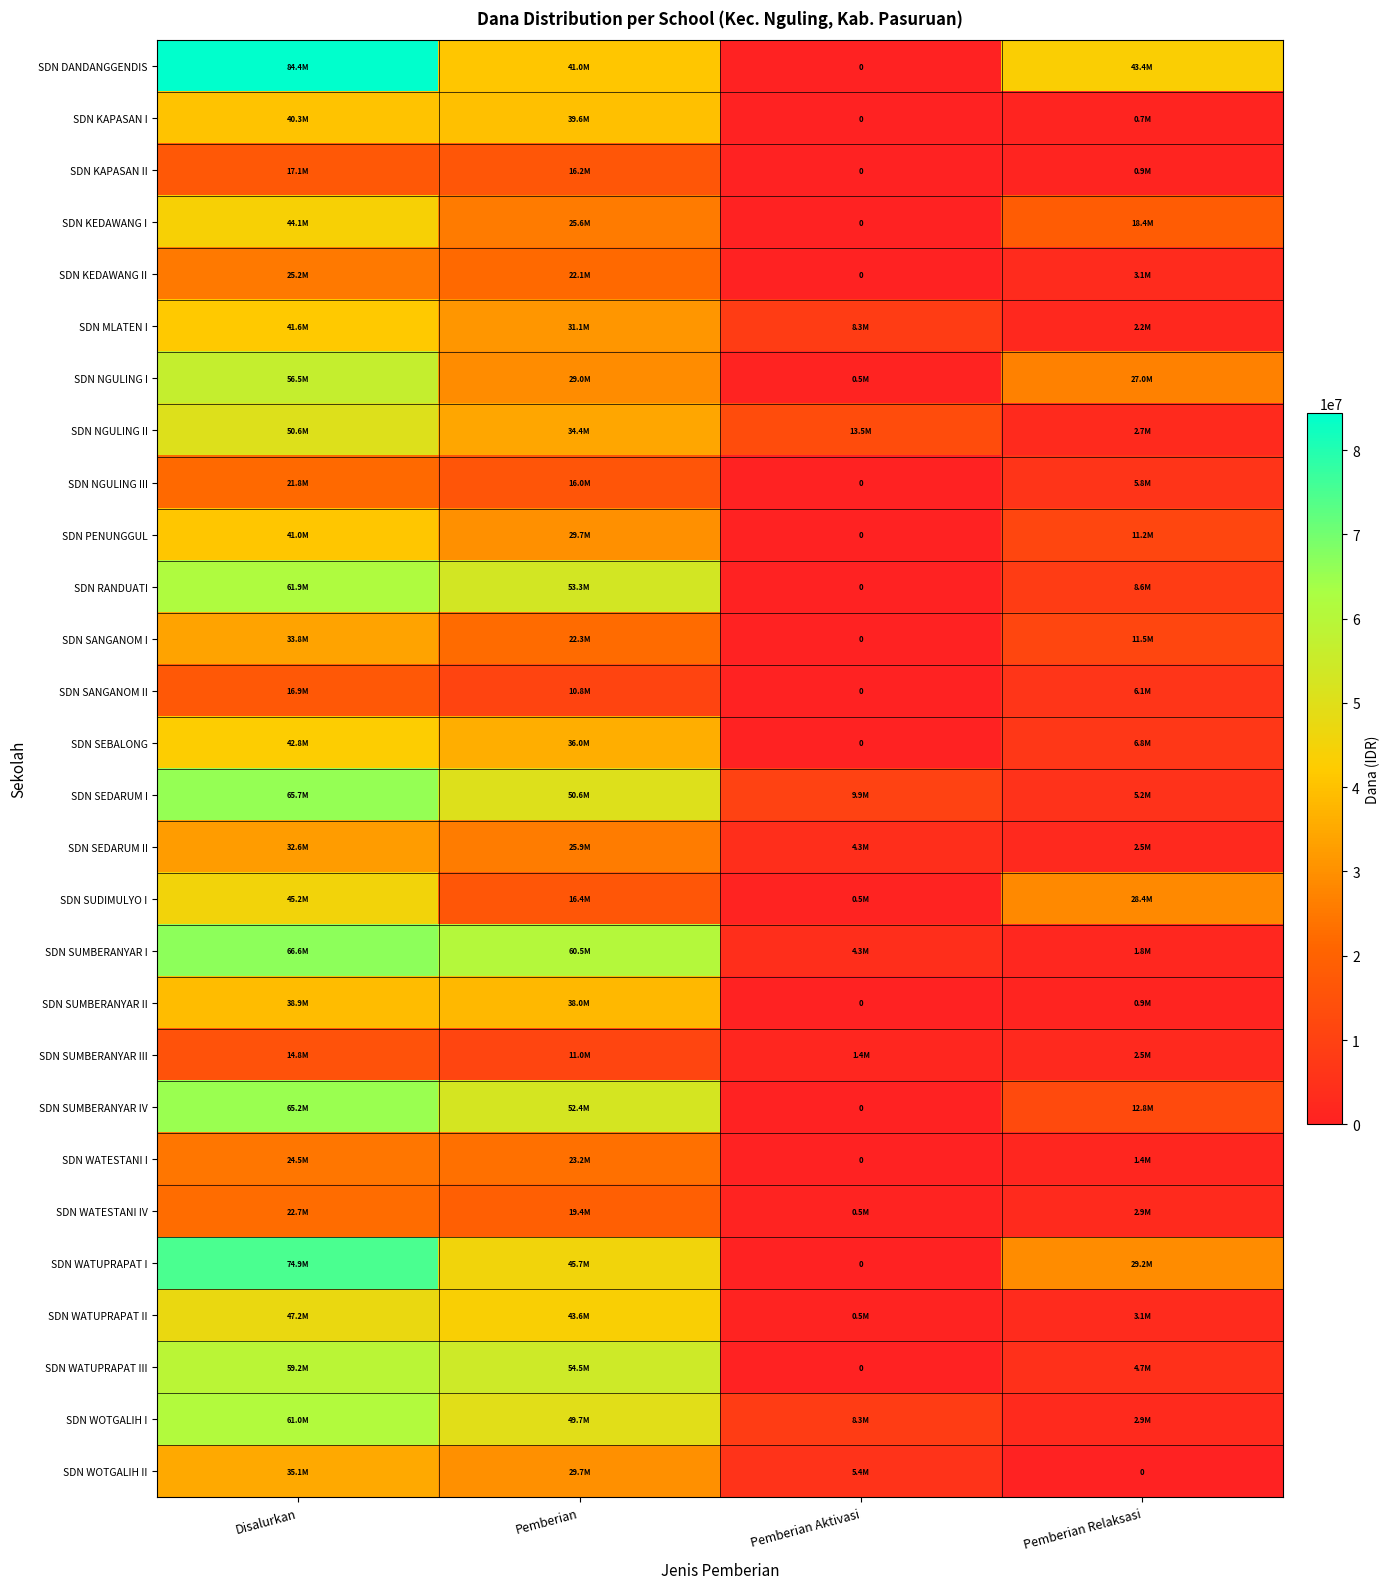

At how many categories does at least one series exceed 52944730?

2